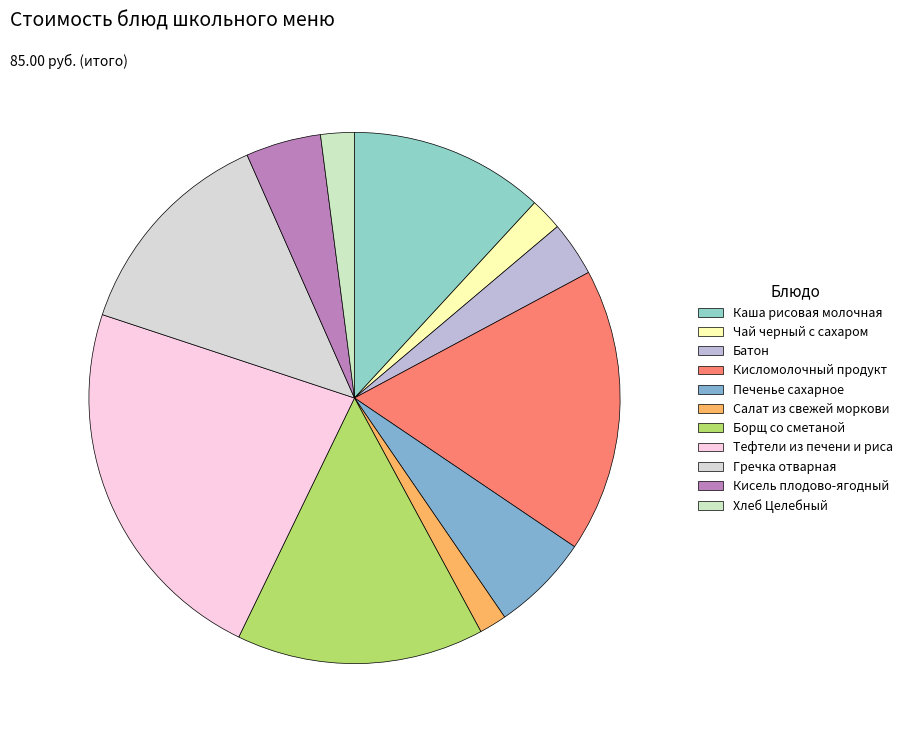

How many slices are in this pie chart?

11